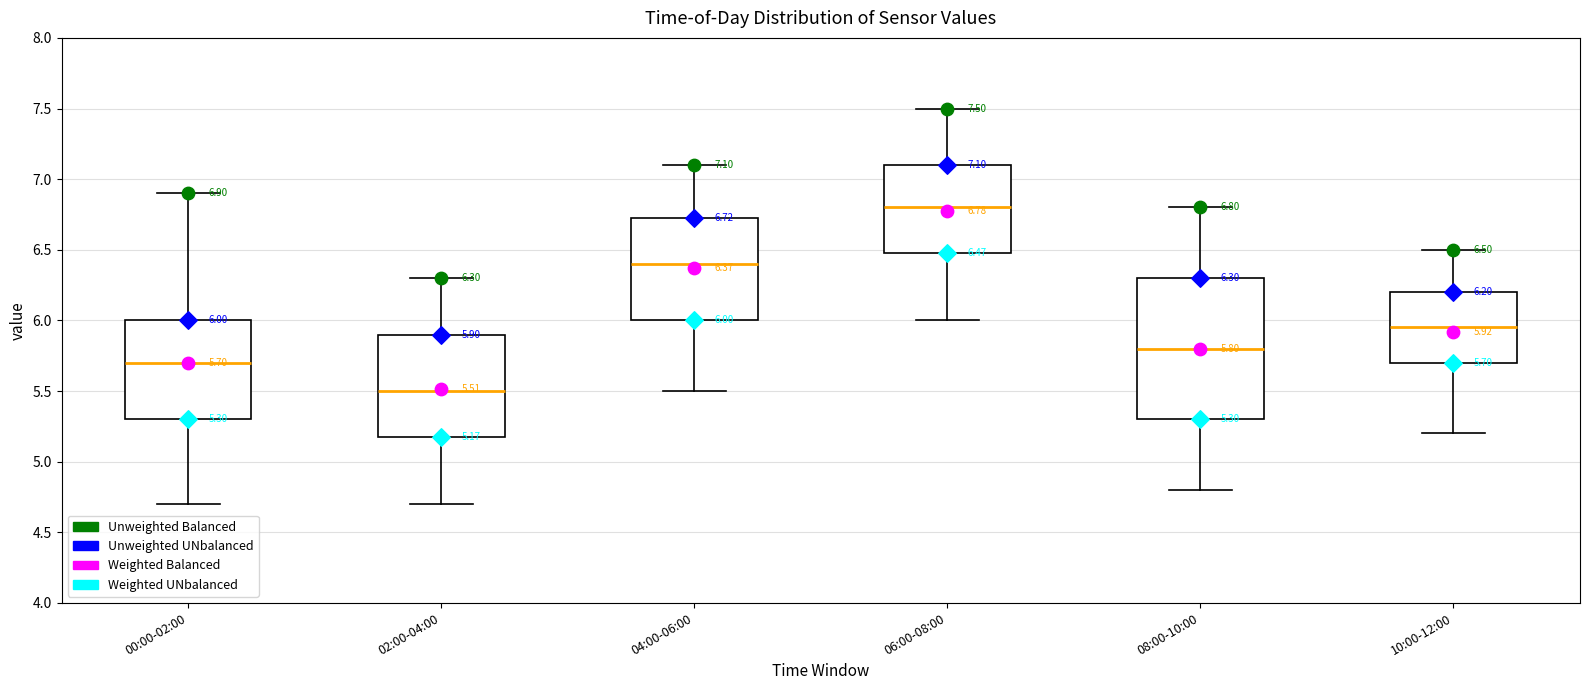

Which box is the tallest, from its lower edge to its upper edge?

08:00-10:00